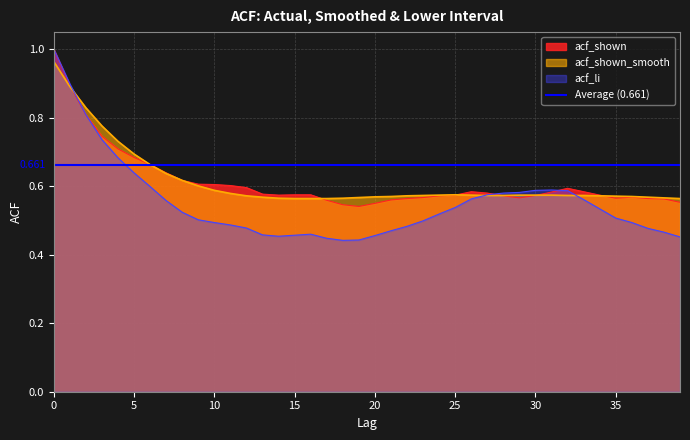

Is it true that acf_li equals 0.5 at 24?

True